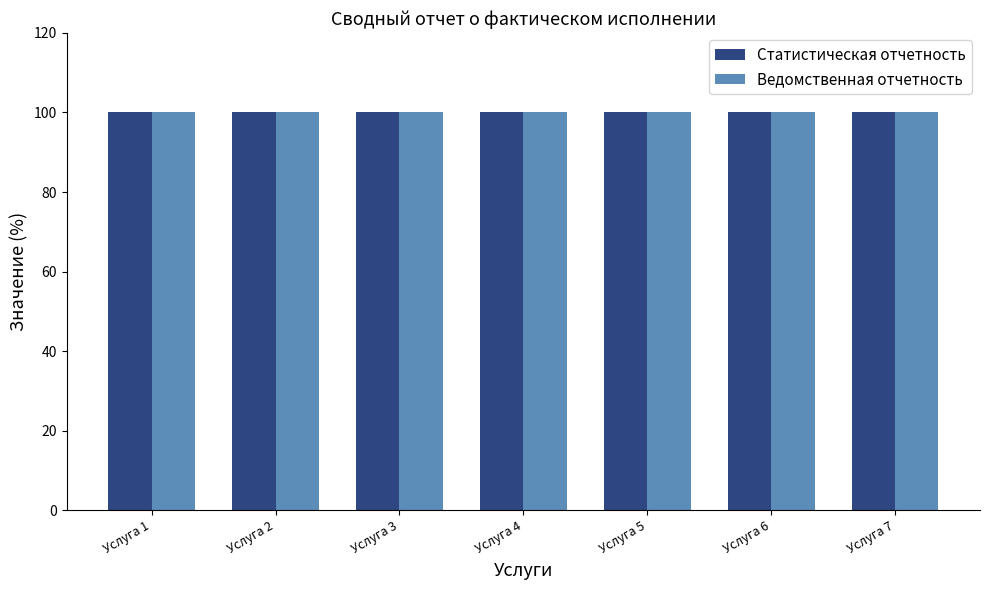

Does the chart contain stacked bars?

No